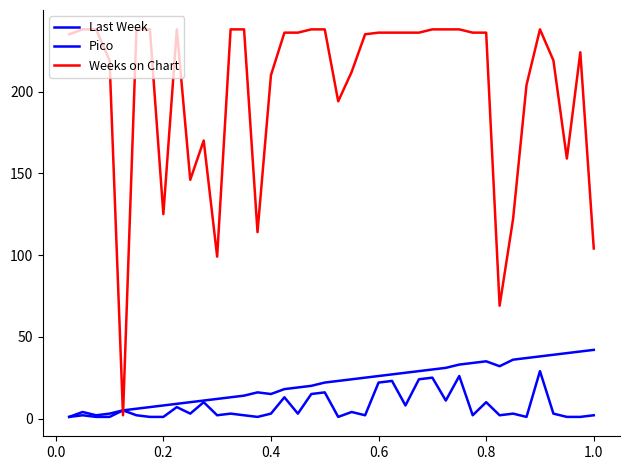

How many lines are shown in the chart?

3